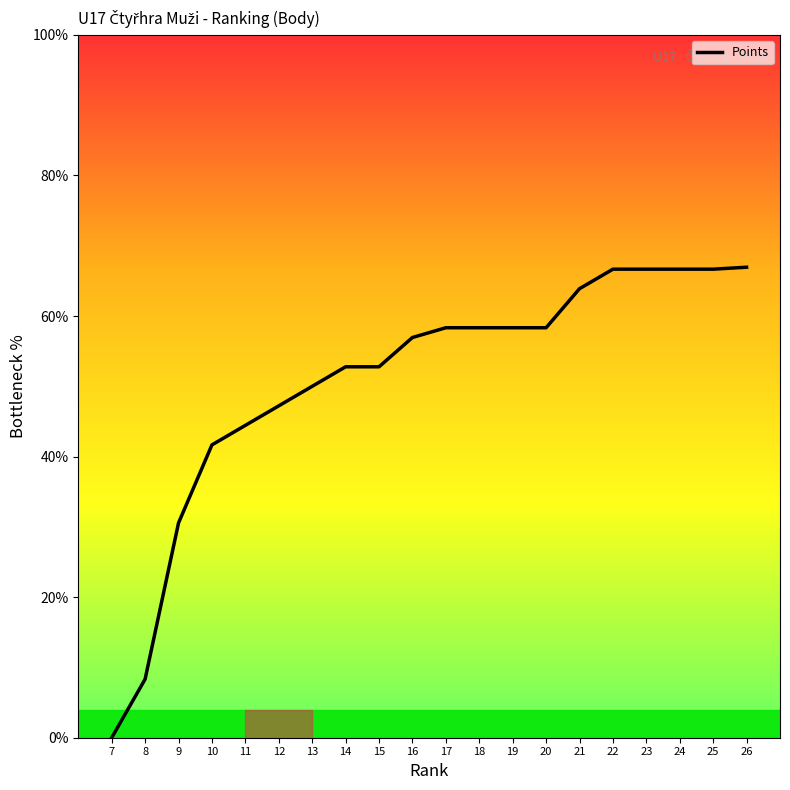

Is this an area chart (filled region under the line)?

No